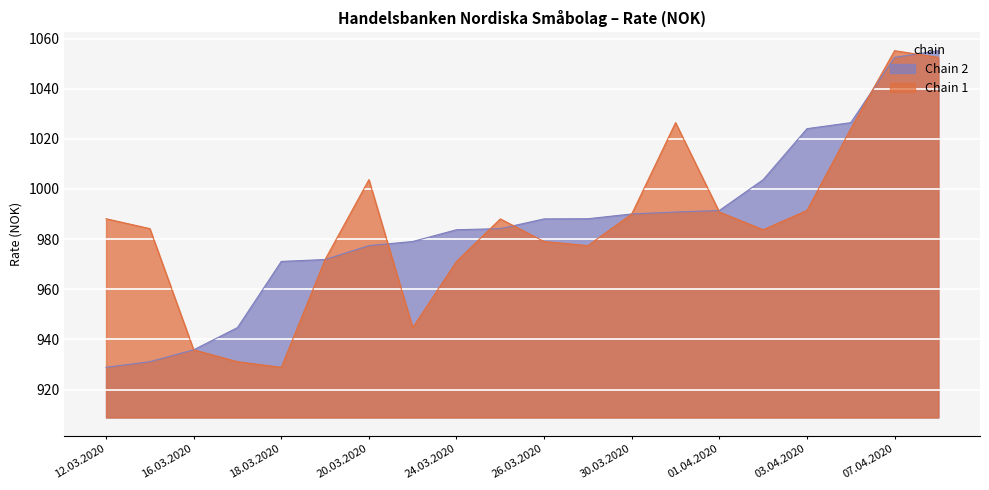

What is the change in value from 19.03.2020 to 30.03.2020?

+18.2